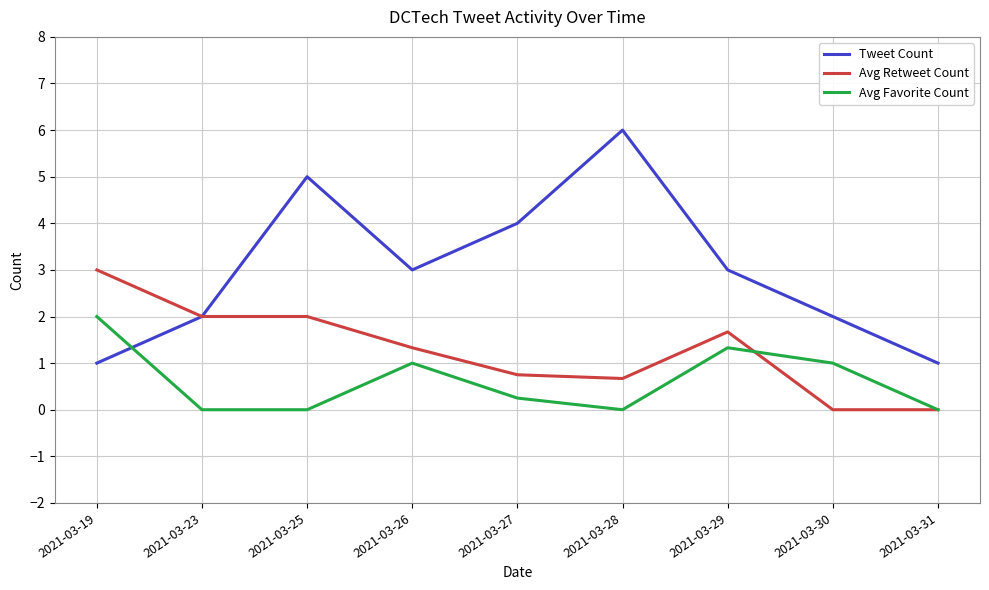

Which series has the largest total across all categories?

Tweet Count